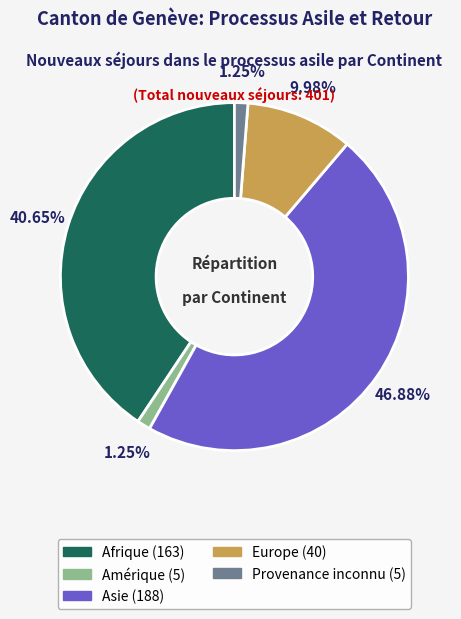

Does any single category account for the majority?

No